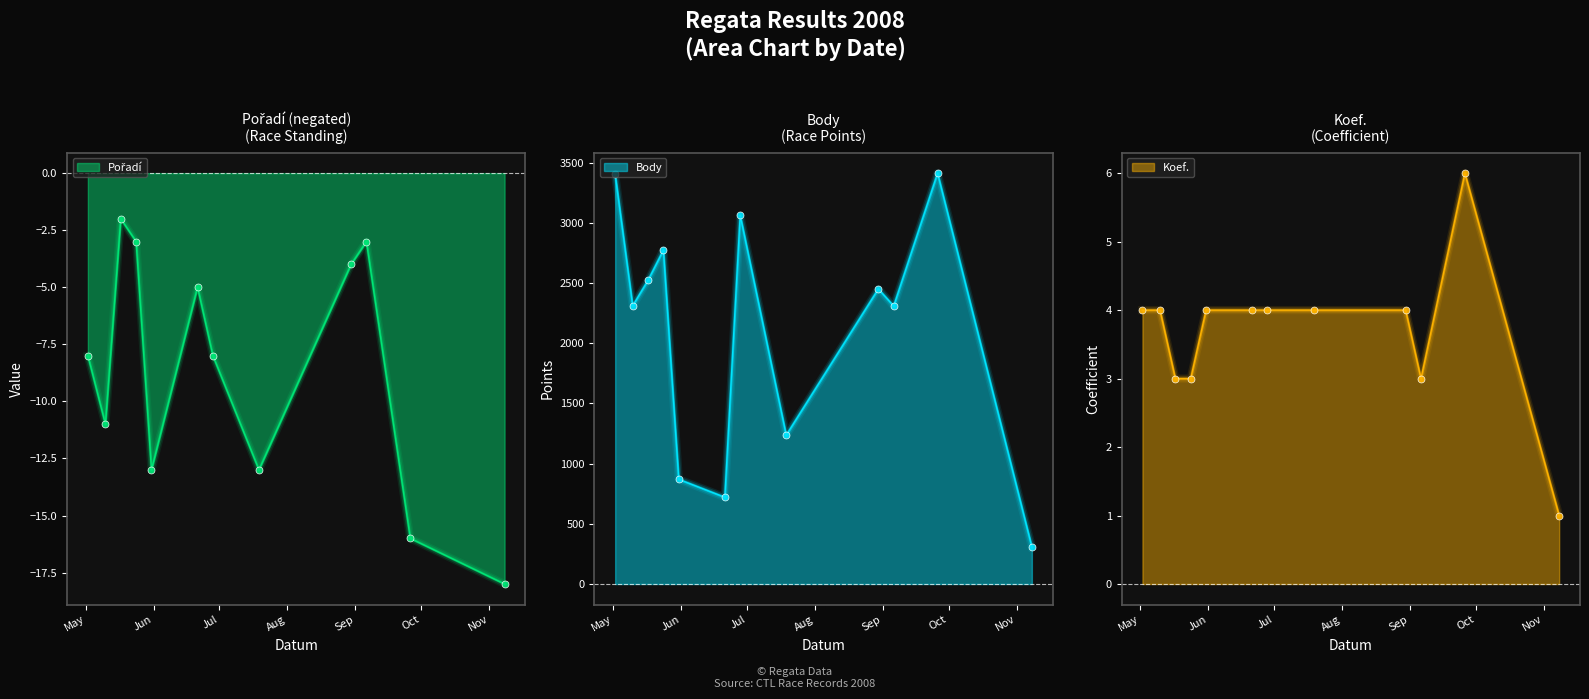

What is the average value of the Koef. series?

4